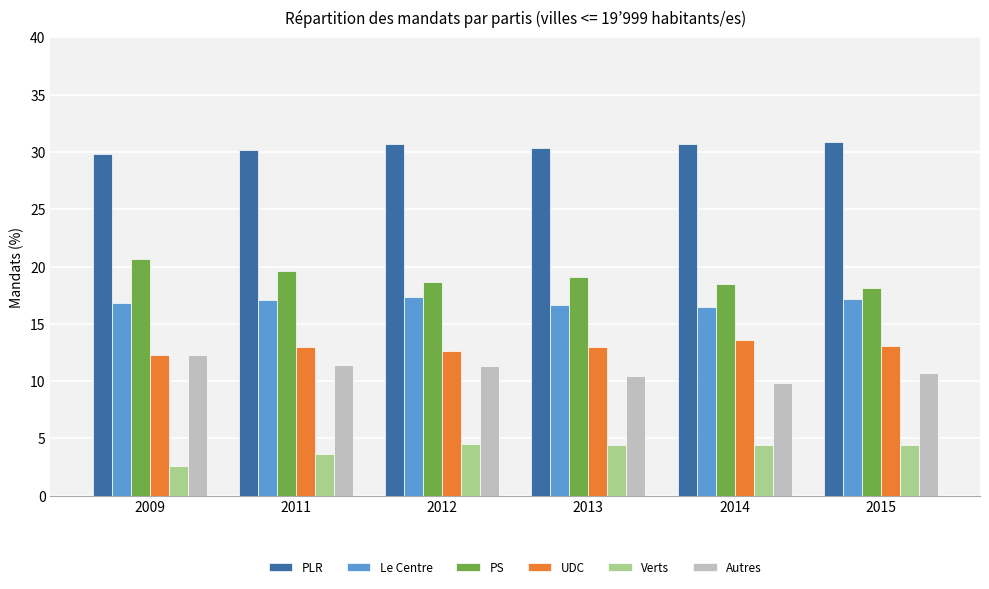

At how many categories does at least one series exceed 26?

6